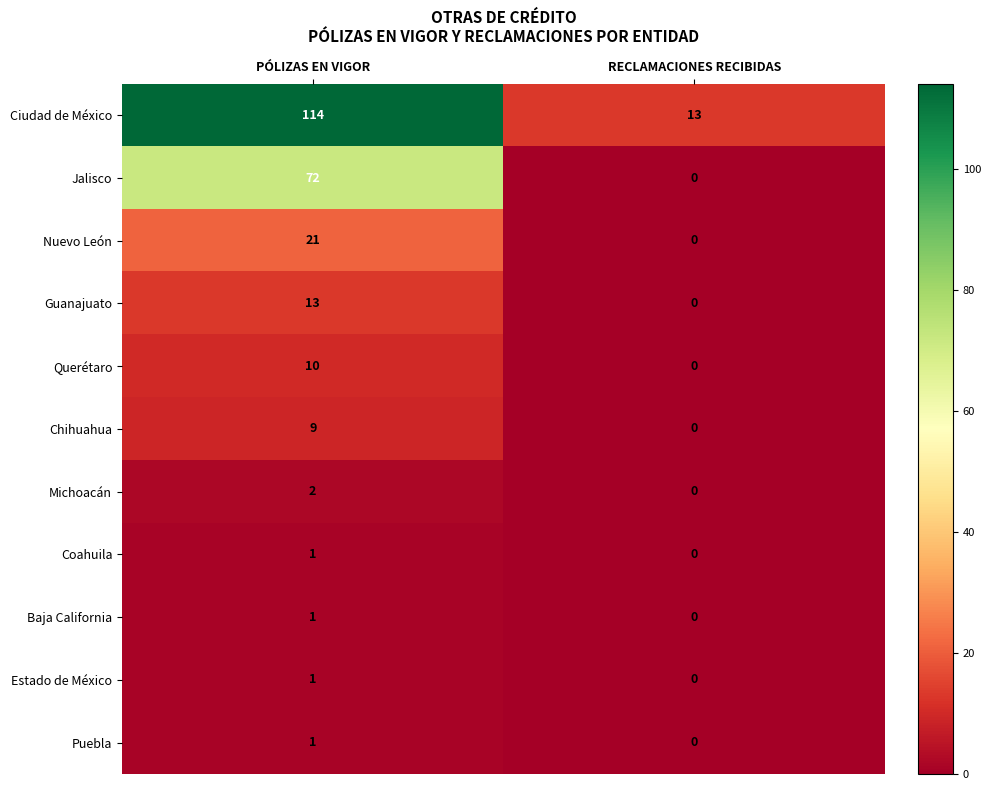

Reading left to right, what are all the values shown in this chart?

Ciudad de México: PÓLIZAS EN VIGOR=114	RECLAMACIONES RECIBIDAS=13
Jalisco: PÓLIZAS EN VIGOR=72	RECLAMACIONES RECIBIDAS=0
Nuevo León: PÓLIZAS EN VIGOR=21	RECLAMACIONES RECIBIDAS=0
Guanajuato: PÓLIZAS EN VIGOR=13	RECLAMACIONES RECIBIDAS=0
Querétaro: PÓLIZAS EN VIGOR=10	RECLAMACIONES RECIBIDAS=0
Chihuahua: PÓLIZAS EN VIGOR=9	RECLAMACIONES RECIBIDAS=0
Michoacán: PÓLIZAS EN VIGOR=2	RECLAMACIONES RECIBIDAS=0
Coahuila: PÓLIZAS EN VIGOR=1	RECLAMACIONES RECIBIDAS=0
Baja California: PÓLIZAS EN VIGOR=1	RECLAMACIONES RECIBIDAS=0
Estado de México: PÓLIZAS EN VIGOR=1	RECLAMACIONES RECIBIDAS=0
Puebla: PÓLIZAS EN VIGOR=1	RECLAMACIONES RECIBIDAS=0